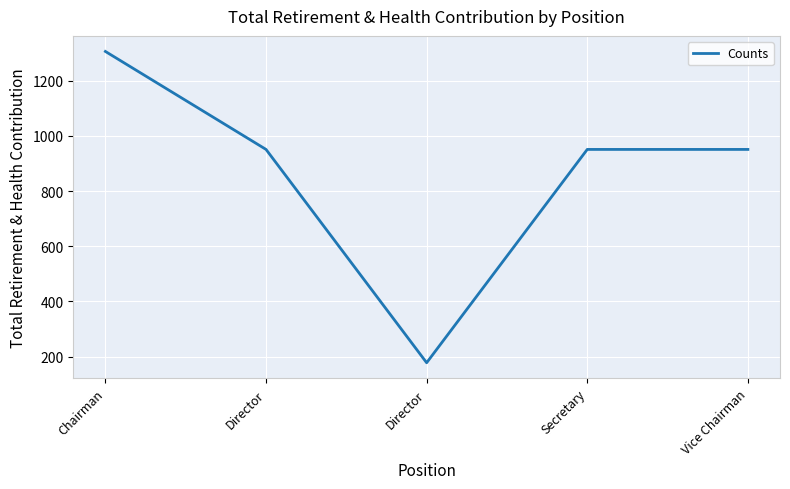

Approximately how many times larger is the value at Chairman compared to Director?

1.4